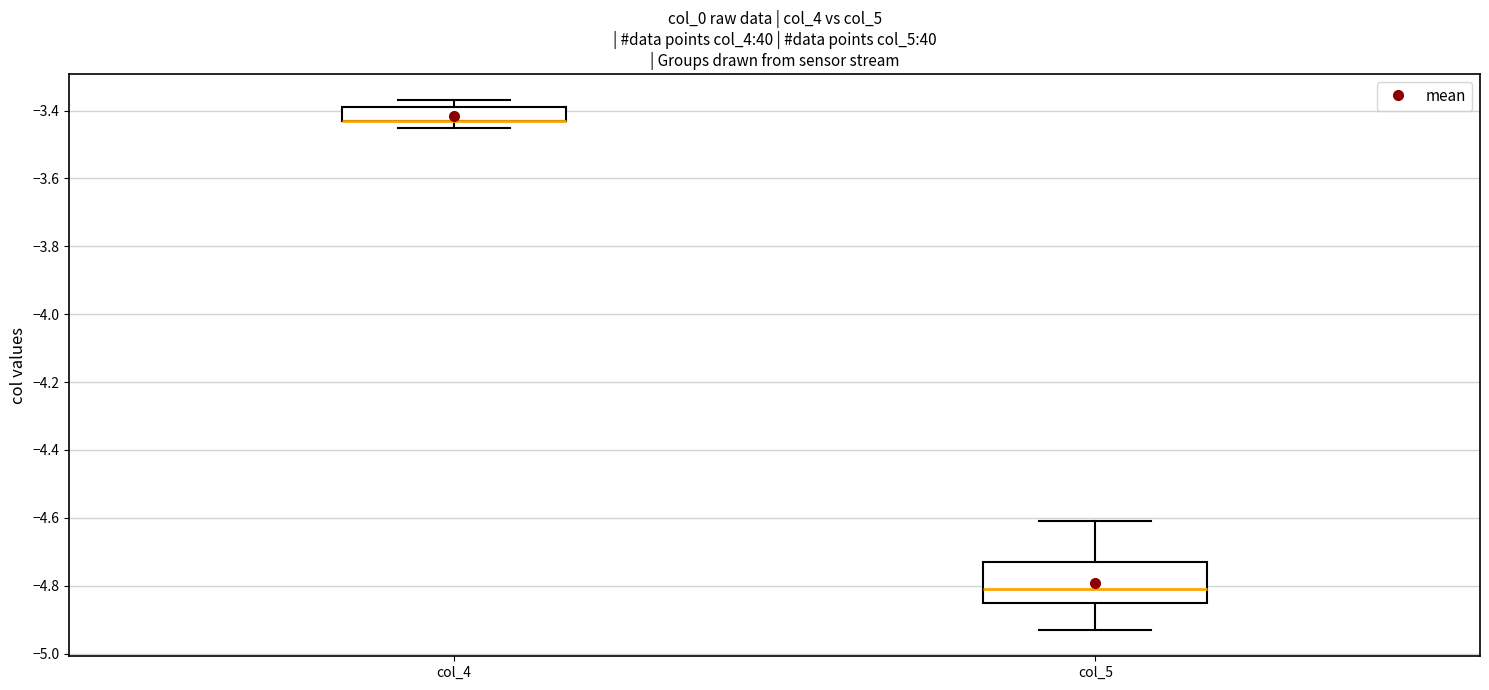

Reading left to right, read every box against the y-axis: the position of its median line, the range the box covers, and the ends of its whiskers. The values are not printed on the chart, so give them approximately, as read against the axis.

col_4: median -3.42 (drawn on the box's lower edge), box -3.42 to -3.38, whiskers -3.44 to -3.36
col_5: median -4.80, box -4.84 to -4.72, whiskers -4.92 to -4.60